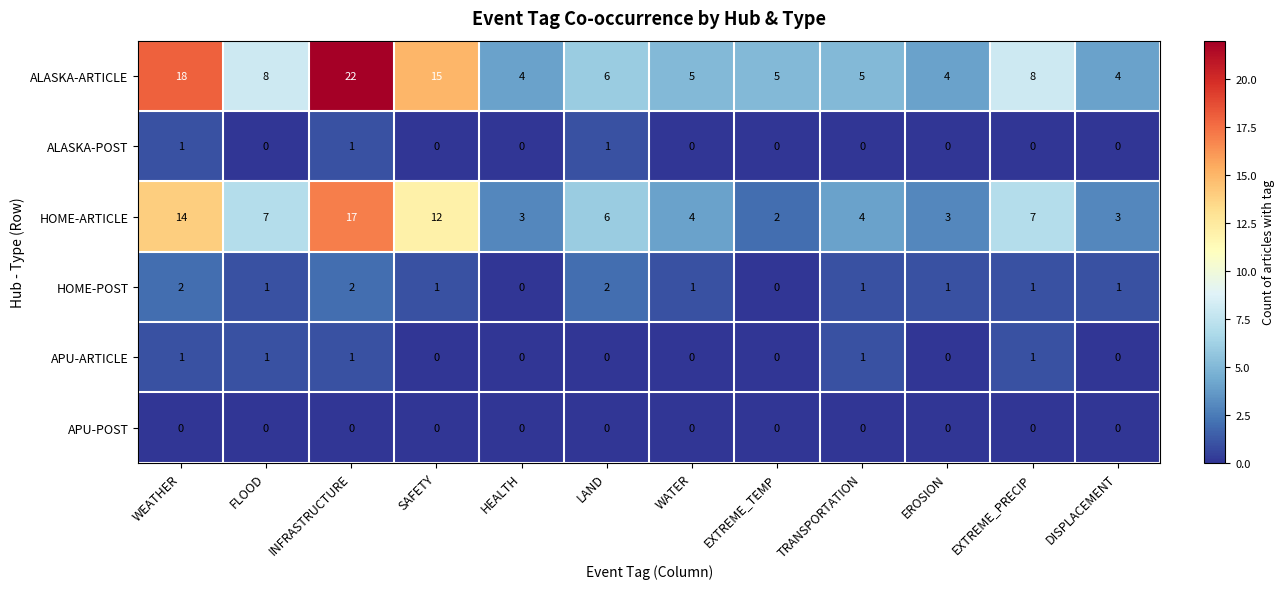

The APU-POST series shows 0 at EXTREME_PRECIP. True or false?

True